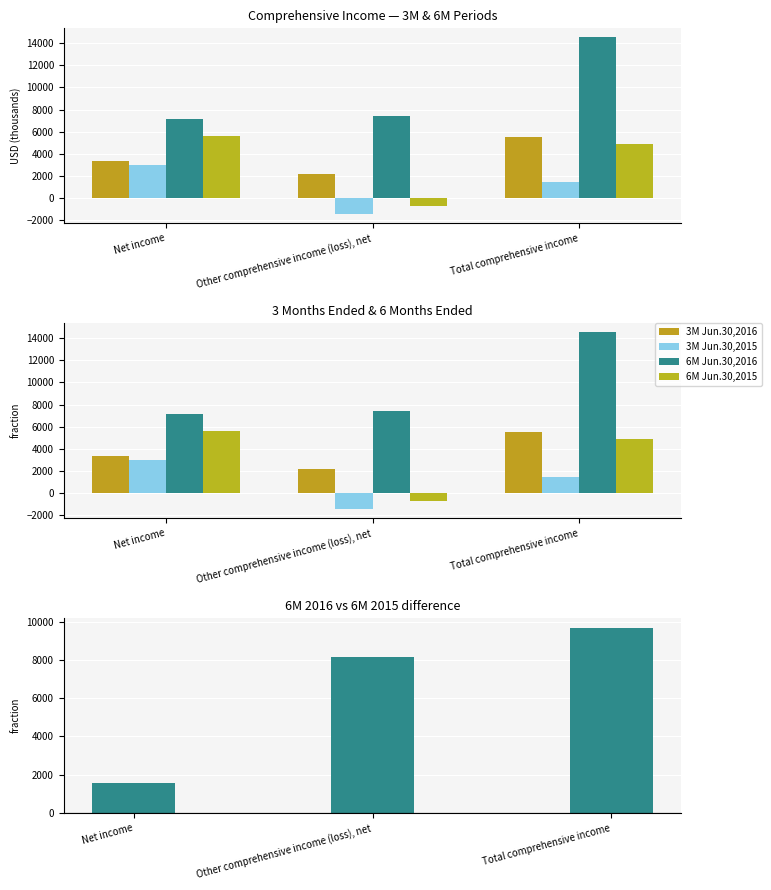

Reading right to left, what are all the values shown in this chart?

3M Jun.30,2016: Total comprehensive income=5518	Other comprehensive income (loss), net=2194	Net income=3324
3M Jun.30,2015: Total comprehensive income=1484	Other comprehensive income (loss), net=-1458	Net income=2942
6M Jun.30,2016: Total comprehensive income=14538	Other comprehensive income (loss), net=7427	Net income=7111
6M Jun.30,2015: Total comprehensive income=4855	Other comprehensive income (loss), net=-713	Net income=5568
6M 2016 − 6M 2015 difference: Total comprehensive income=9683	Other comprehensive income (loss), net=8140	Net income=1543